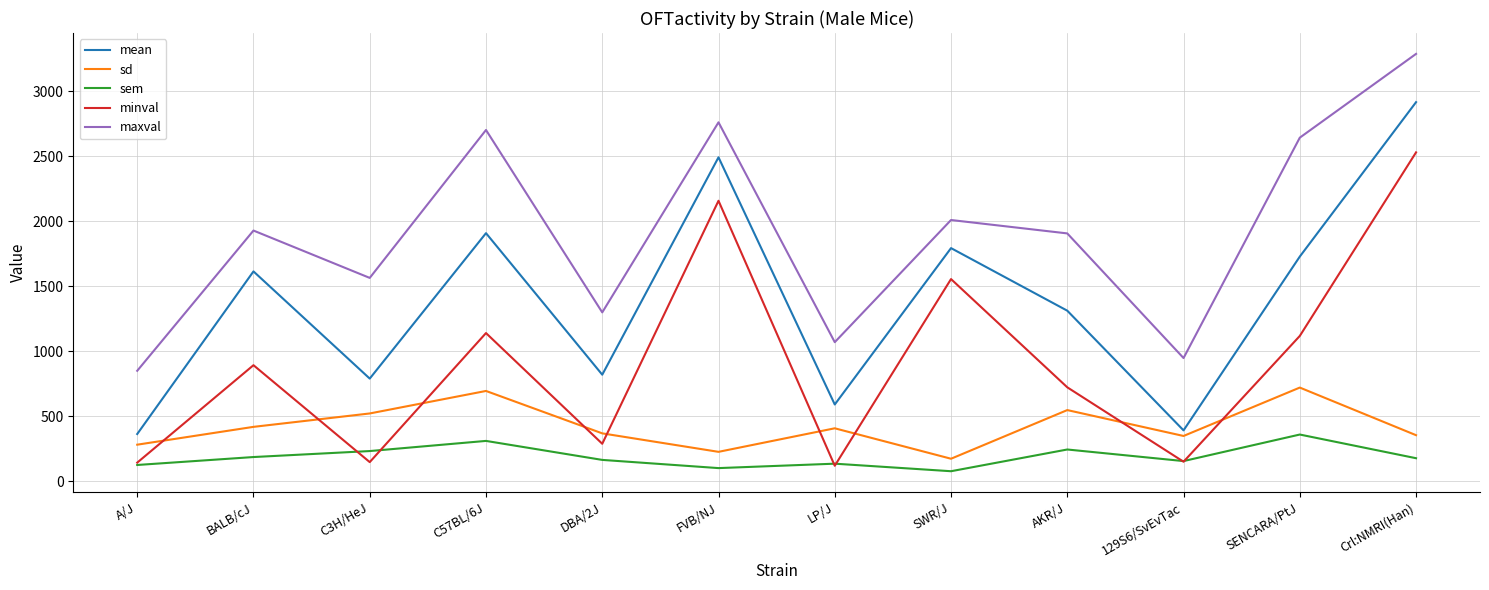

True or false: maxval has a value of 3286 at Crl:NMRI(Han).

True